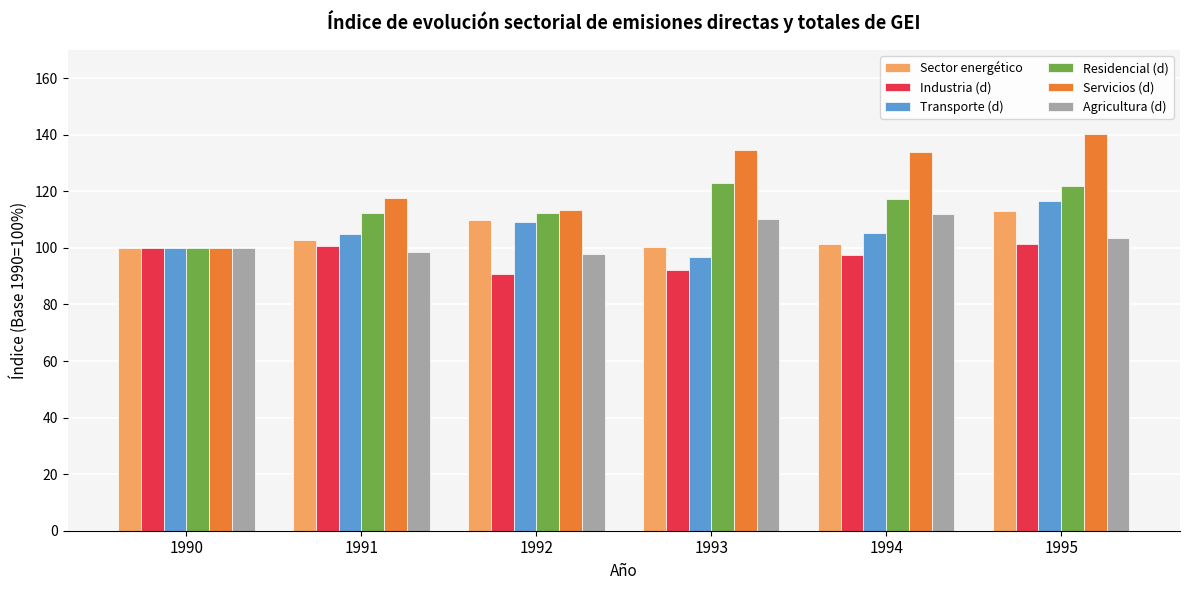

At which label does Sector energético reach its peak?

1995